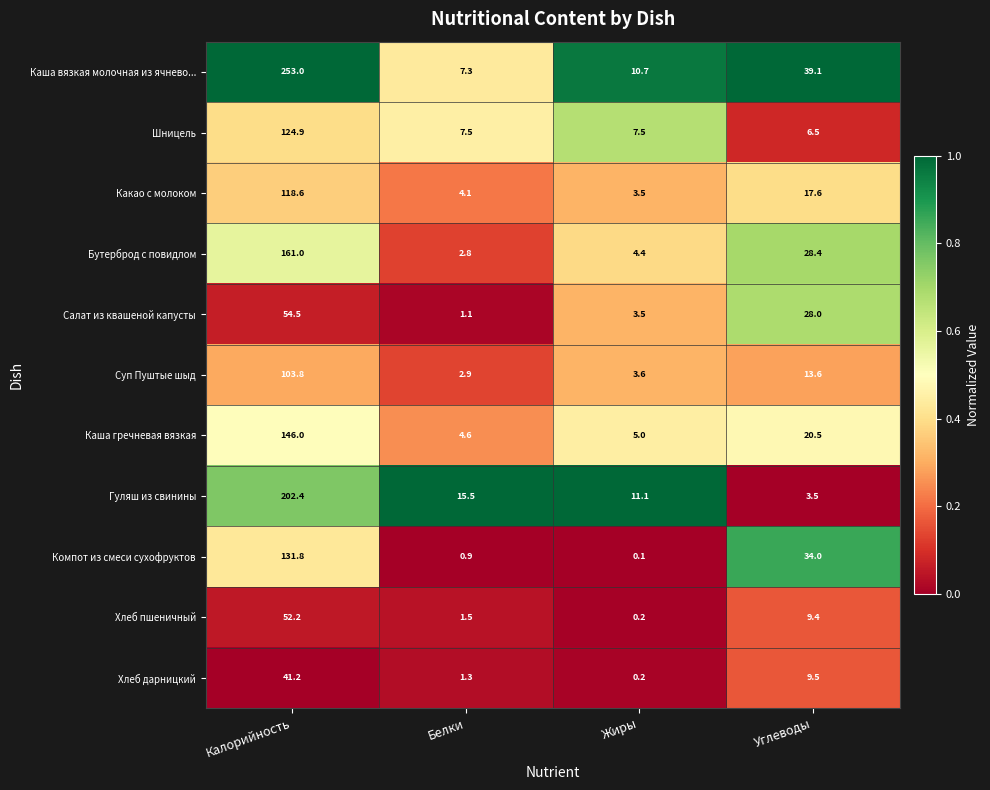

Is it true that Какао с молоком equals 4.1 at Белки?

True